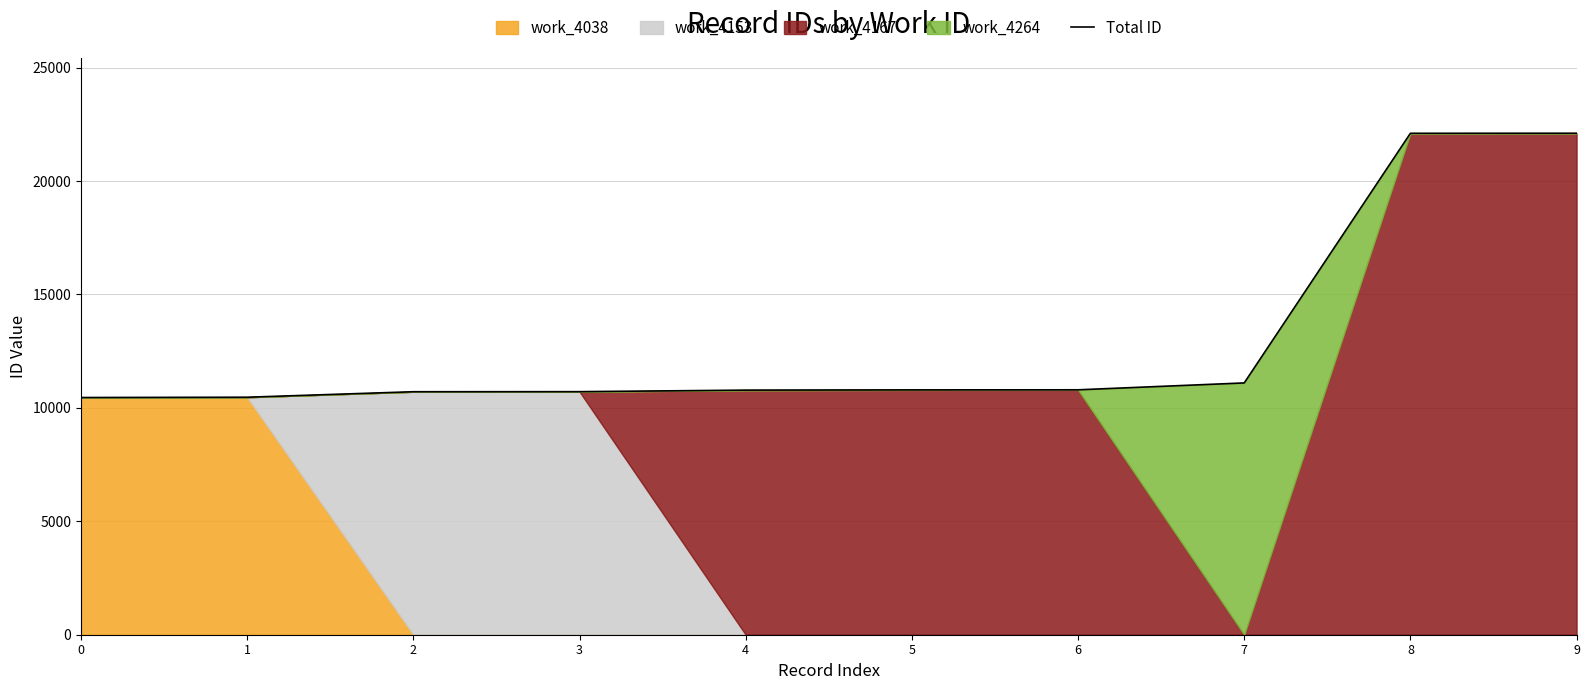

At which category does the chart reach its peak across all series?

9